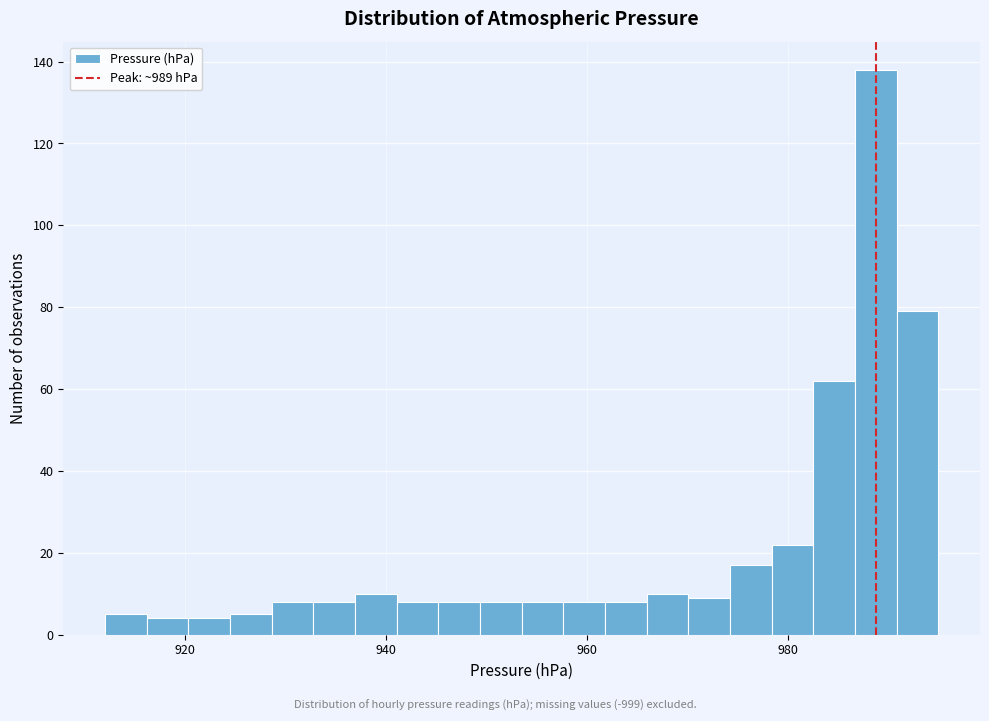

Around what value on the x-axis is the tallest bar? Give the approximate position of its centre, as read against the axis.

988